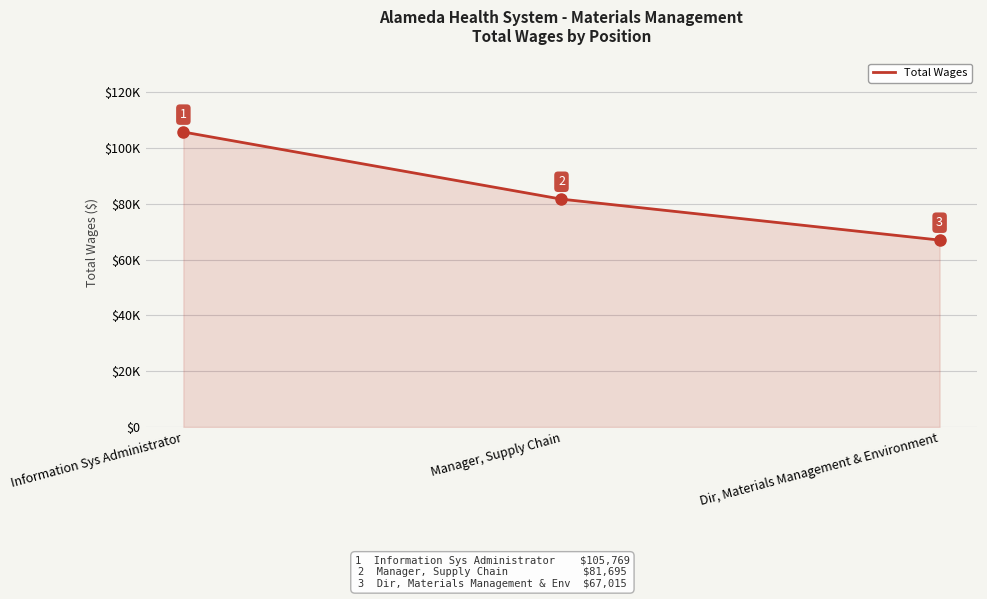

Does the chart display data point markers on the line(s)?

No